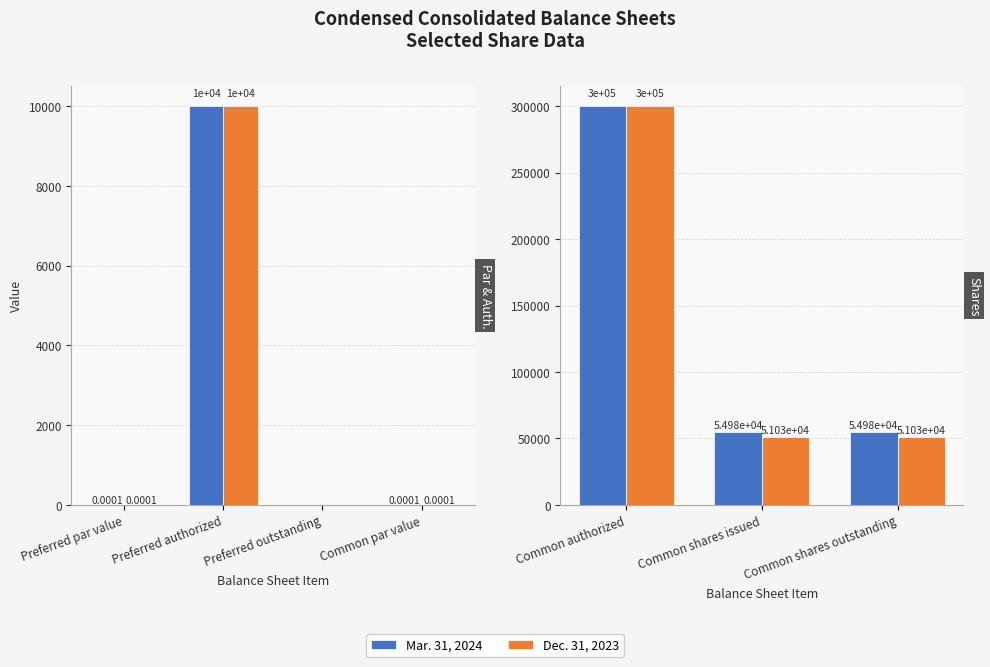

At how many categories does at least one series exceed 137985?

1